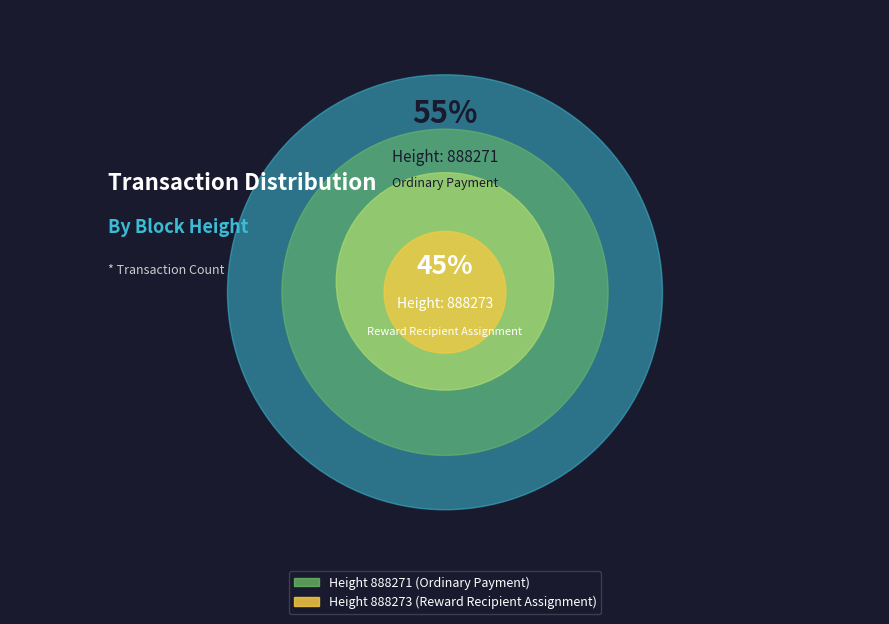

How many slices are in this pie chart?

2